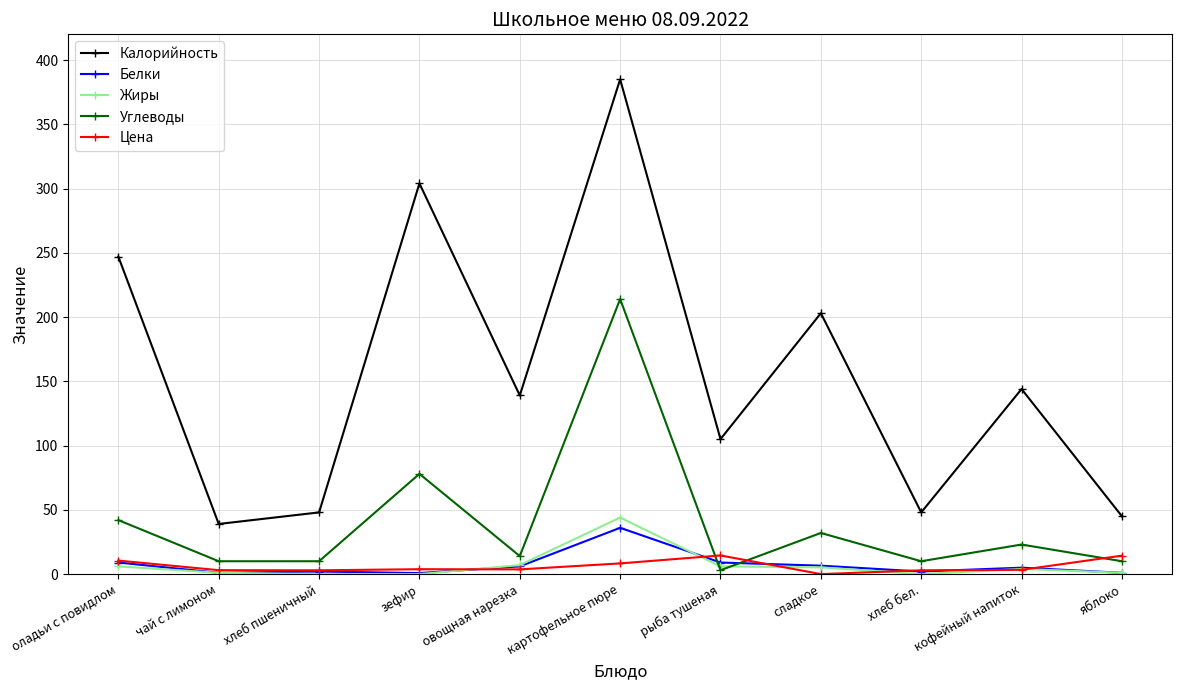

The value of Калорийность at овощная нарезка is 139.0. True or false?

True